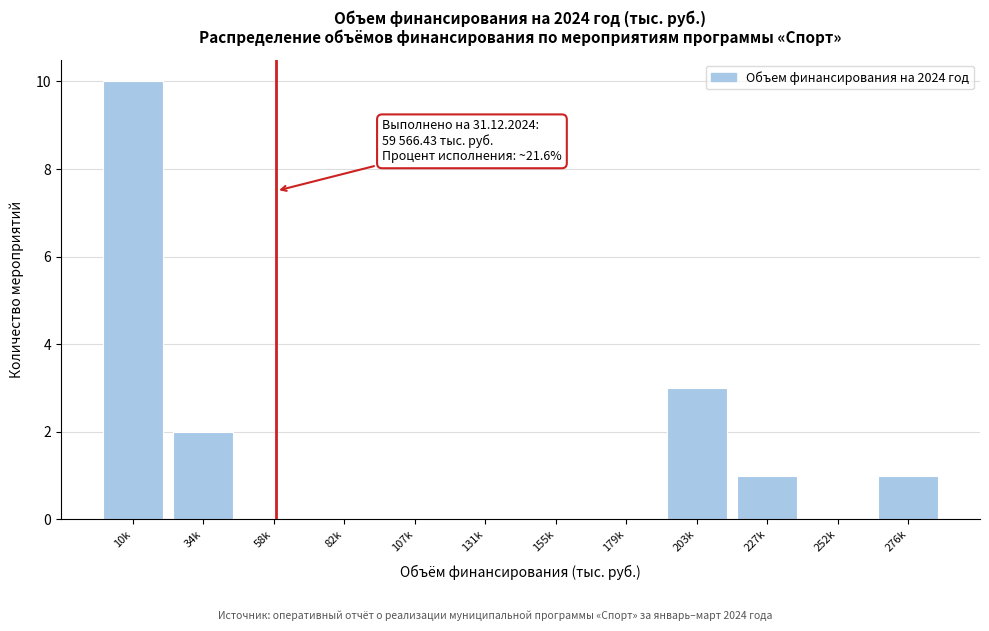

Reading left to right, transcribe all the data shown in this chart.

10k=10	34k=2	58k=0	82k=0	107k=0	131k=0	155k=0	179k=0	203k=3	227k=1	252k=0	276k=1